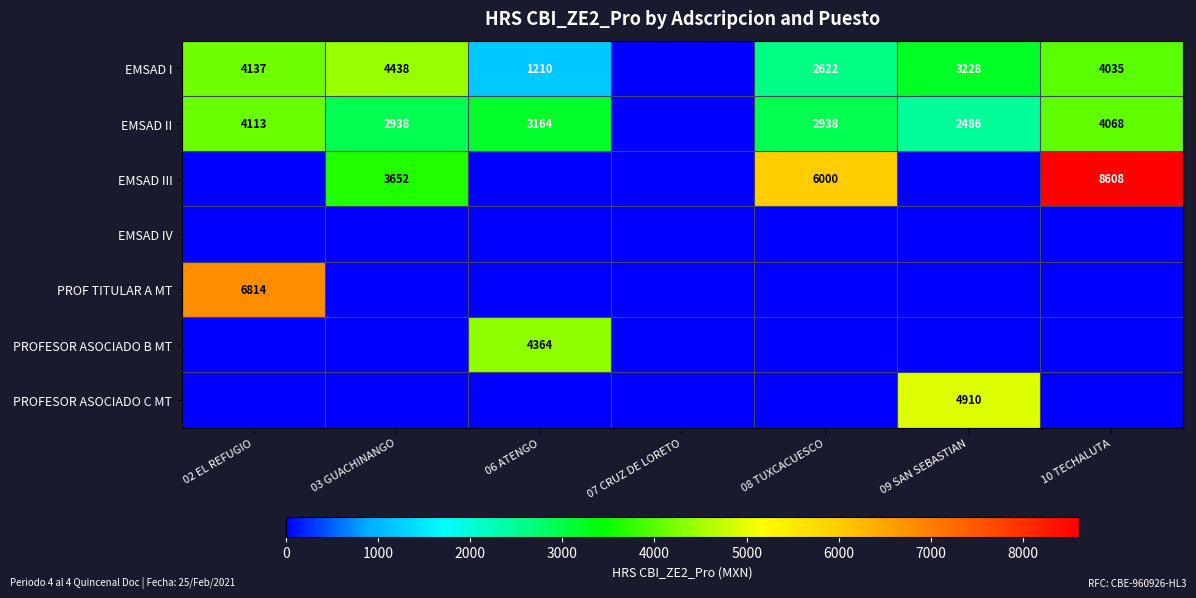

Is it true that EMSAD I equals 2622 at 08 TUXCACUESCO?

True